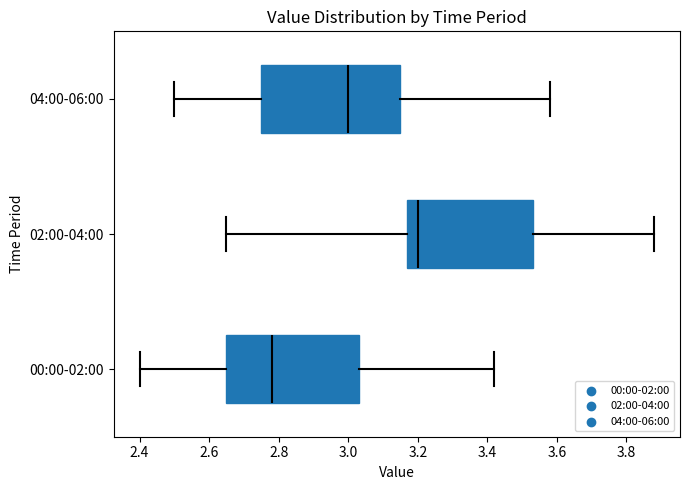

Where does the median line of the box for 00:00-02:00 sit on the x-axis? The values are not printed on the chart, so give them approximately, as read against the axis.

2.78